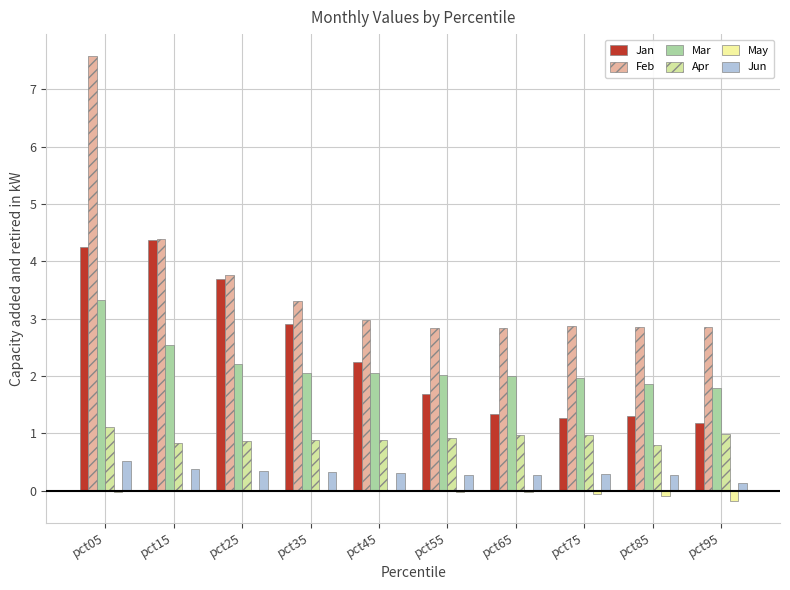

How many categories are shown in the chart?

10